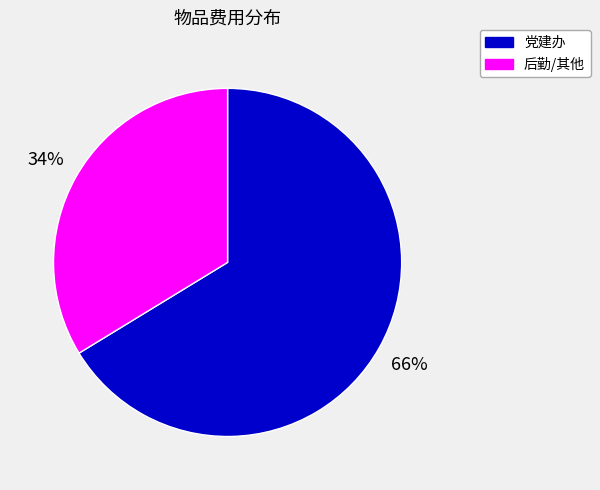

Do 党建办 and 后勤/其他 together represent more than half of the pie?

Yes